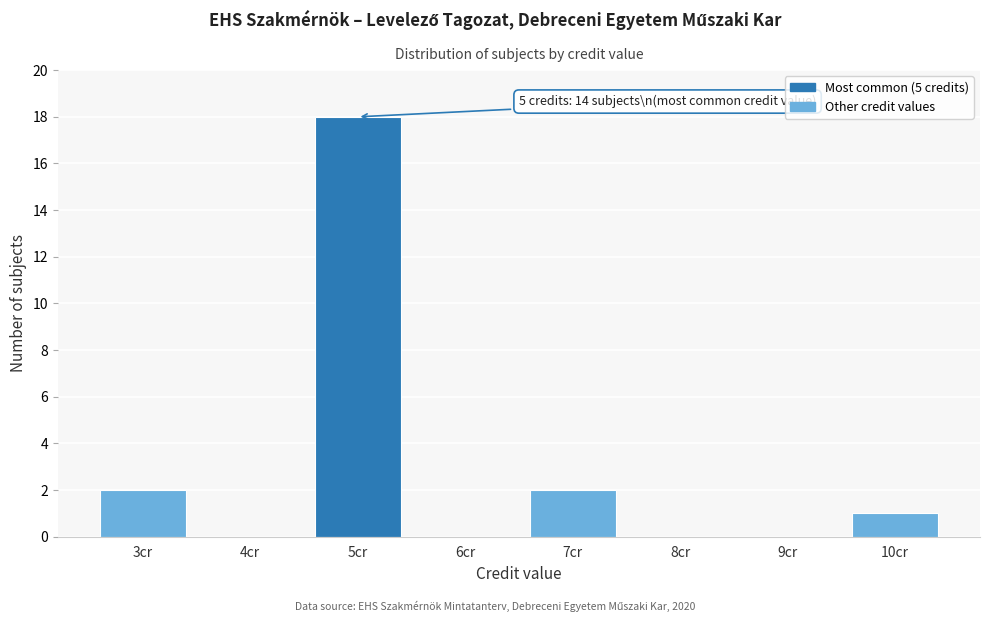

Which range on the x-axis has the tallest bar?

4.5 to 5.5